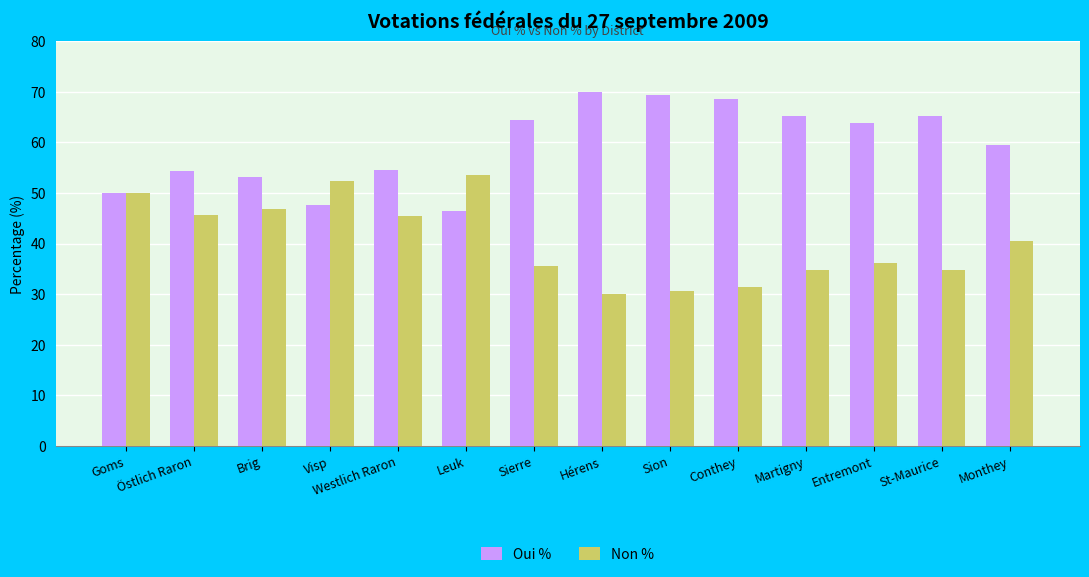

What is the difference between the highest and lowest values at Östlich Raron?

8.8